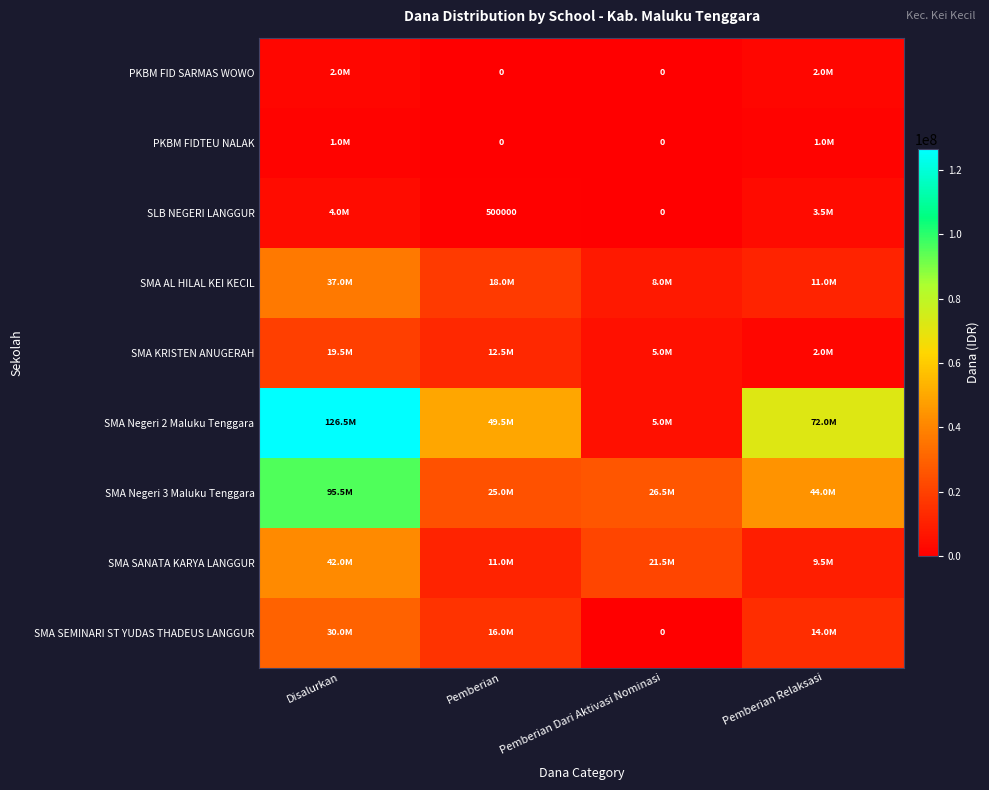

What is the spread (max minus min) of values at Pemberian?

49500000